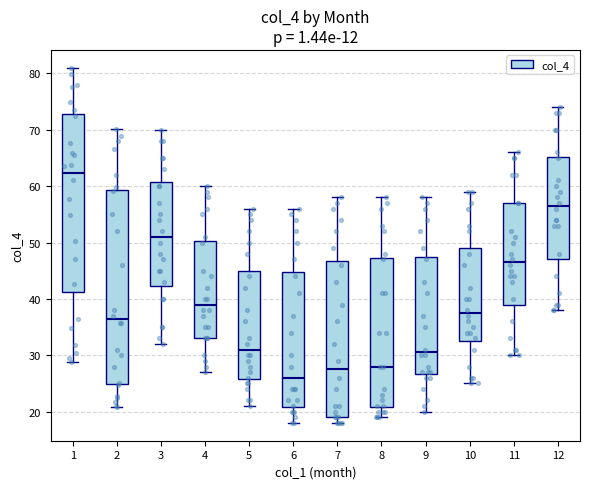

Comparing the boxes themselves (not the whiskers), which one is the tallest?

2